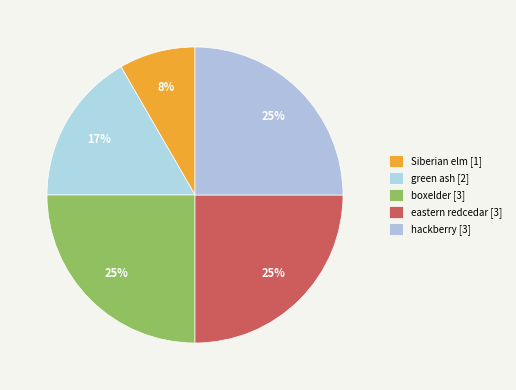

Which slice is the smallest?

Siberian elm